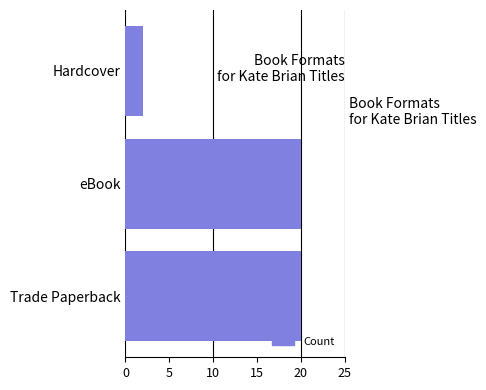

What value does the data have at Trade Paperback?

20